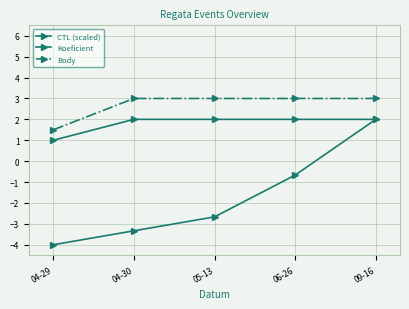

Which series changed the most between 06-26 and 09-16?

CTL (scaled)